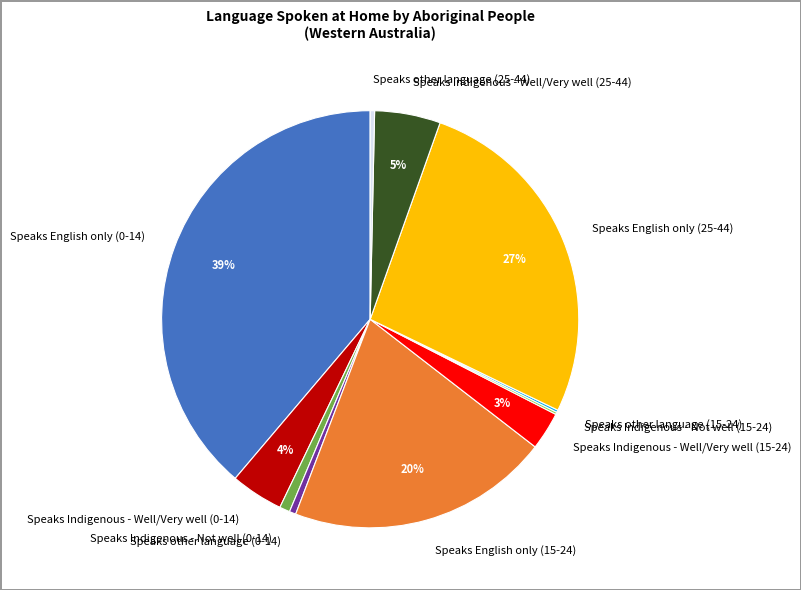

Between Speaks Indigenous - Well/Very well (25-44) and Speaks Indigenous - Well/Very well (15-24), which is larger?

Speaks Indigenous - Well/Very well (25-44)